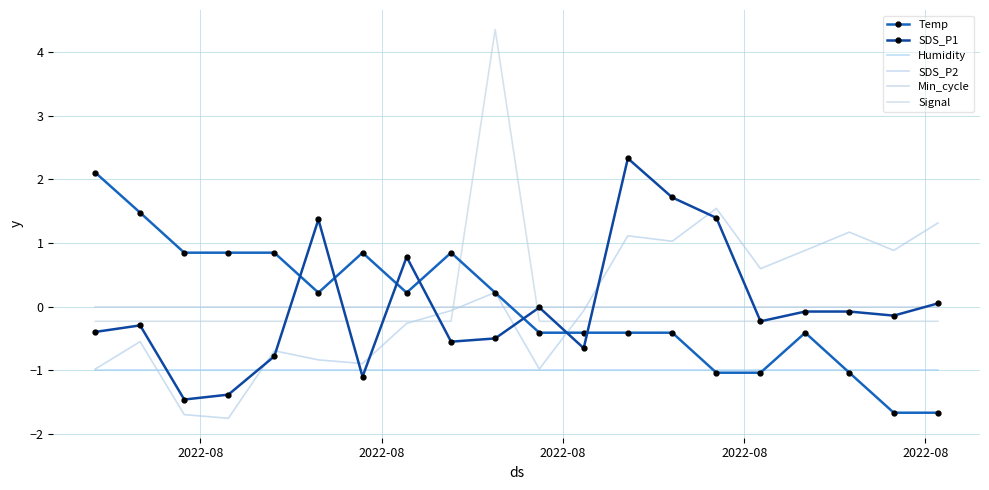

Where is SDS_P1 nearest to the value 0?

10